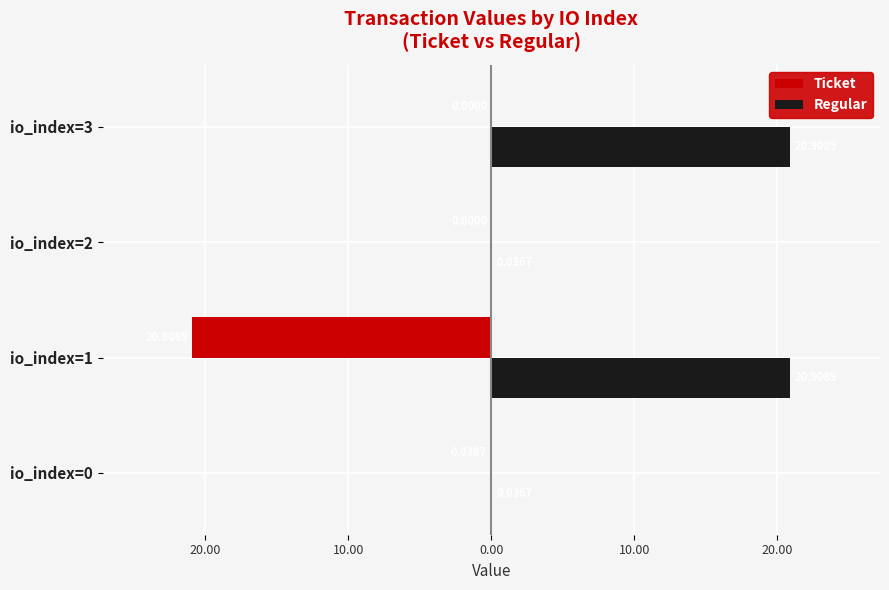

At how many categories does at least one series exceed 0?

4